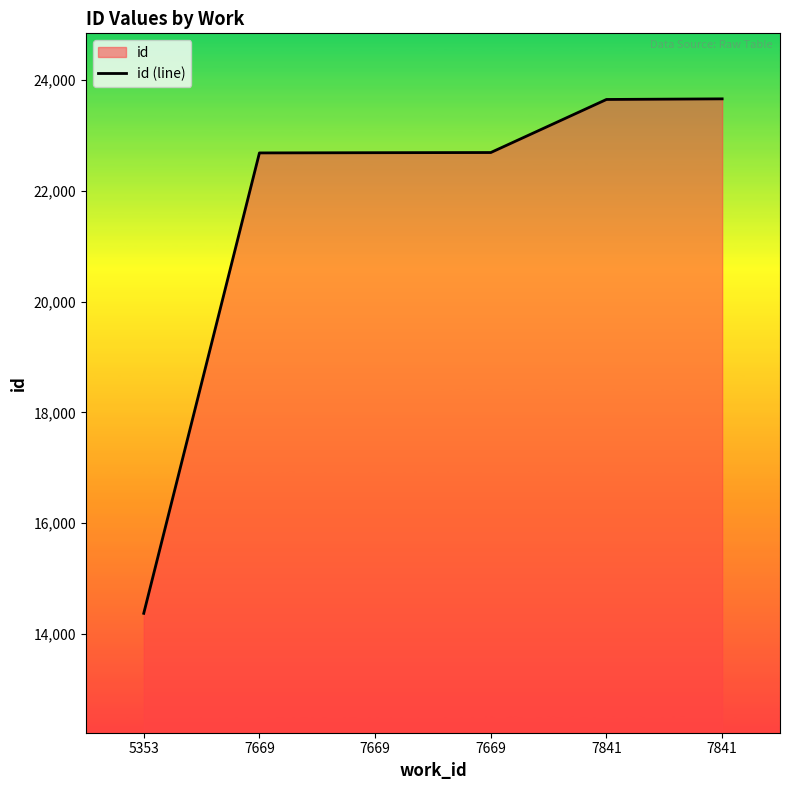

True or false: the data has more than 2 interior local peaks.

False